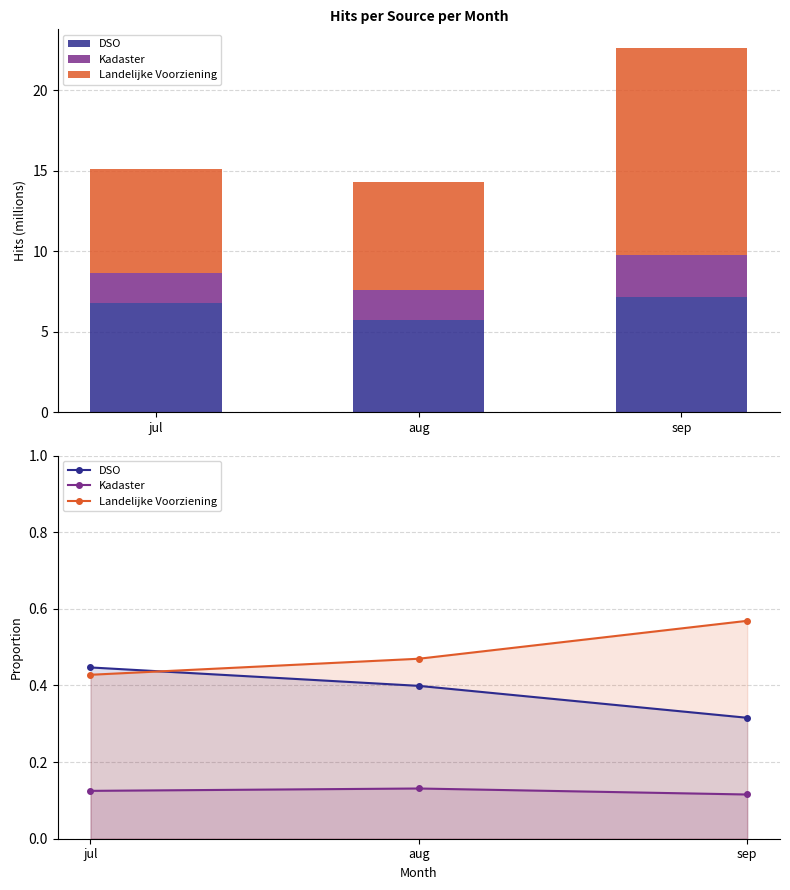

What is the sum of the DSO values at aug and jul?

0.8